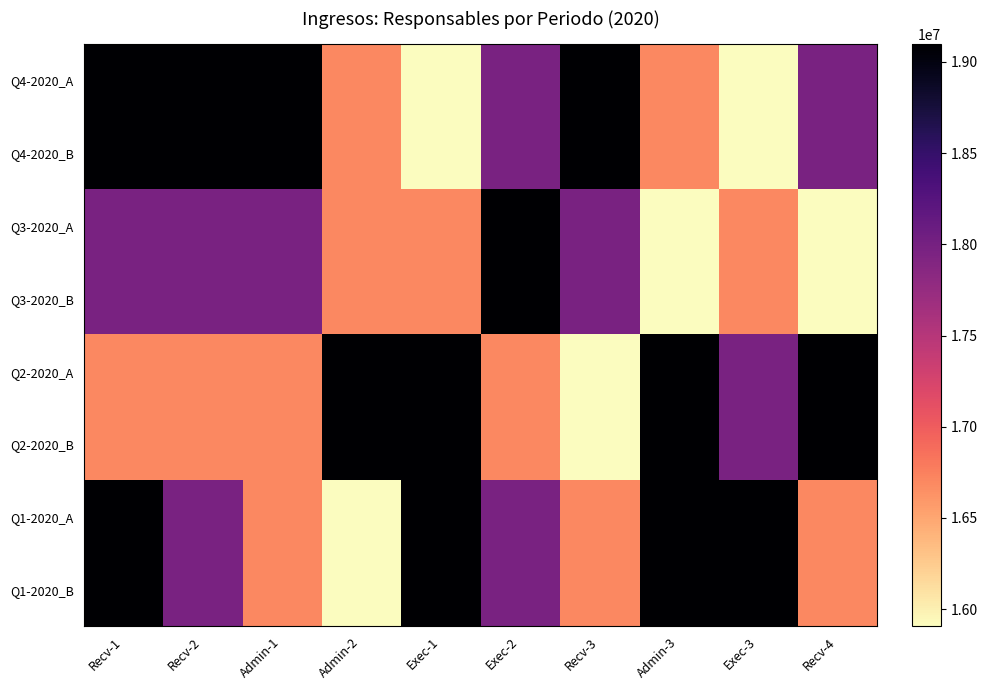

Which category has the lowest value across all series?

Exec-1